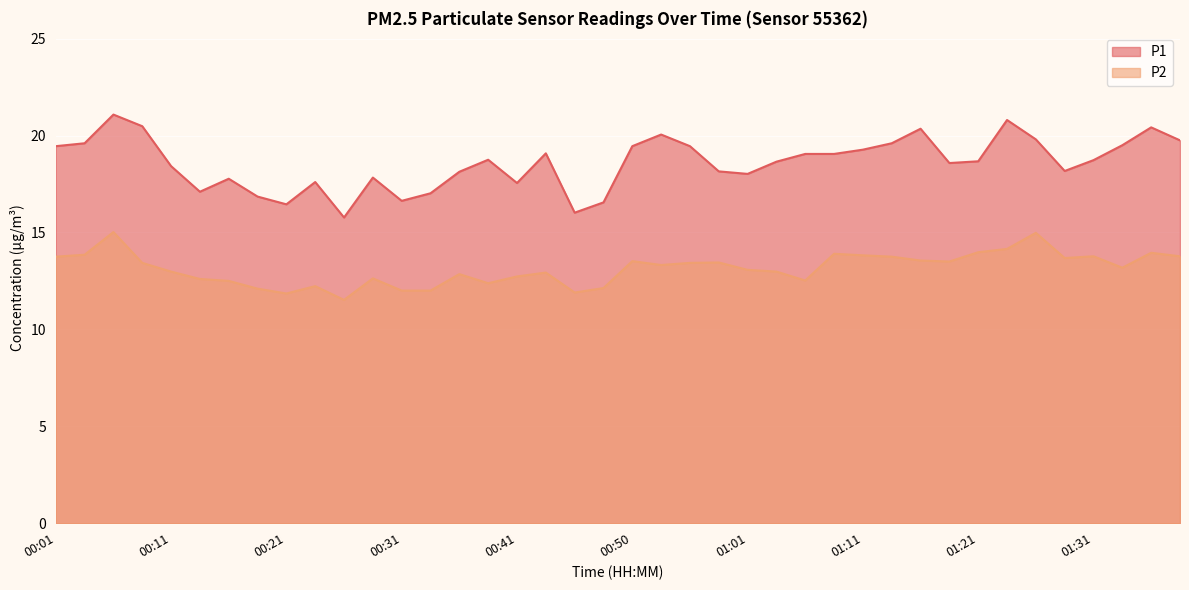

What is the label of the 22nd point from the right?

00:46